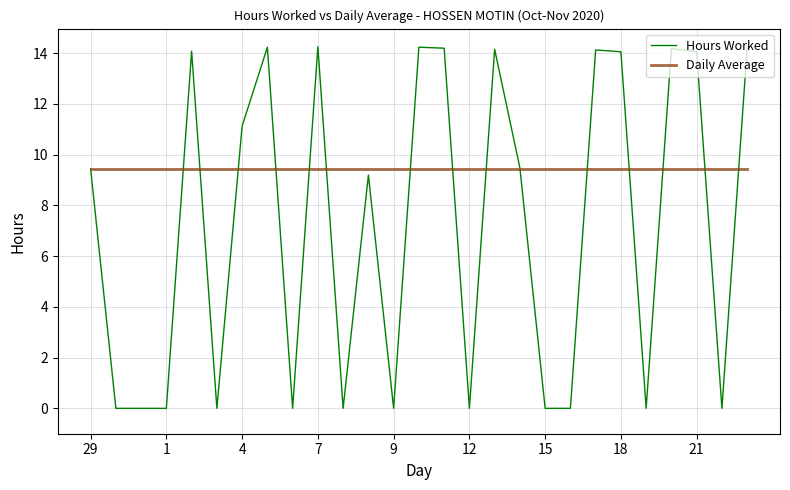

Does the chart display data point markers on the line(s)?

No